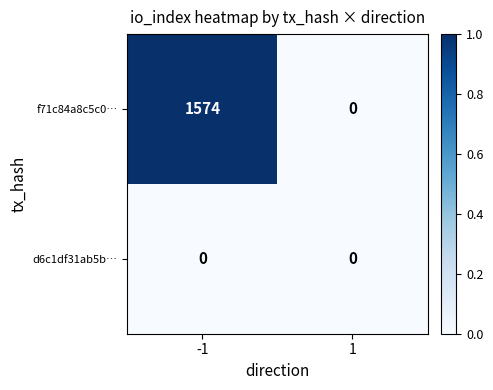

Which series has the largest range (max minus min)?

f71c84a8c5c0…